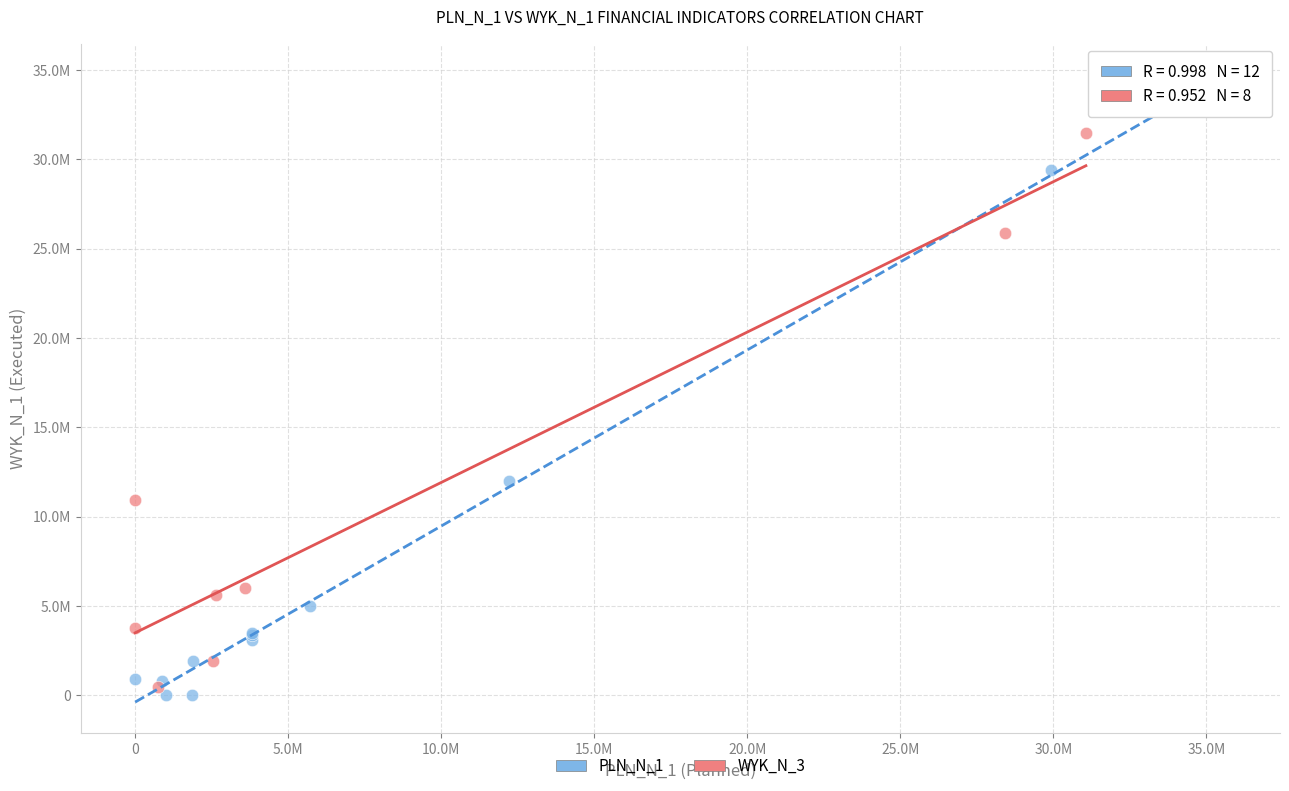

Which series reaches the minimum Y coordinate?

PLN_N_1